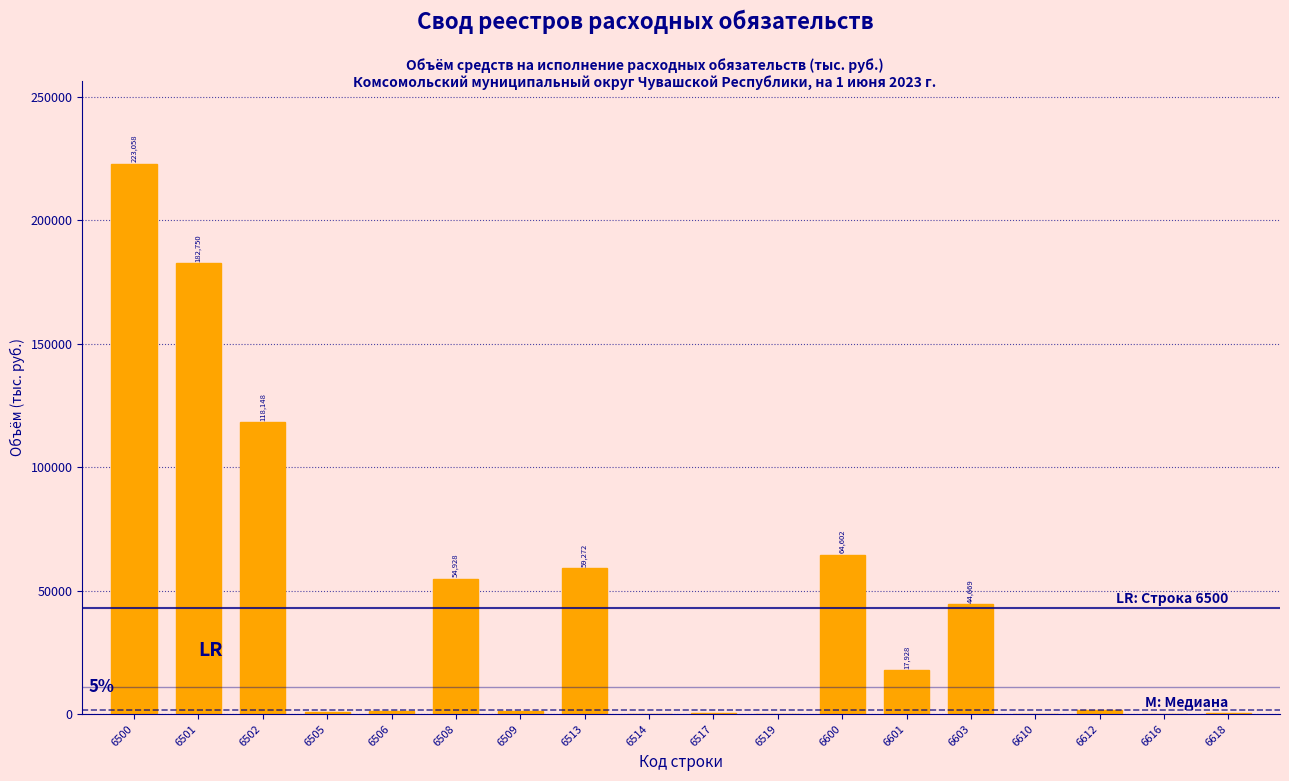

True or false: the data shows 39842.4 at 6513.

False